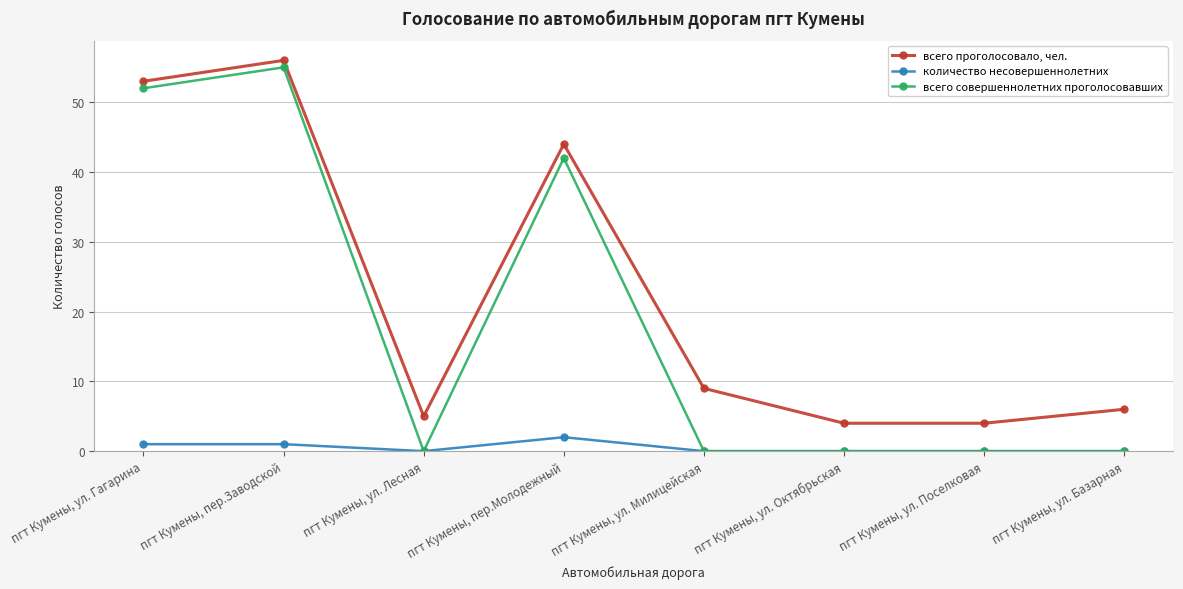

What is the sum of the всего проголосовало, чел. values at пгт Кумены, пер.Молодежный and пгт Кумены, ул. Лесная?

49